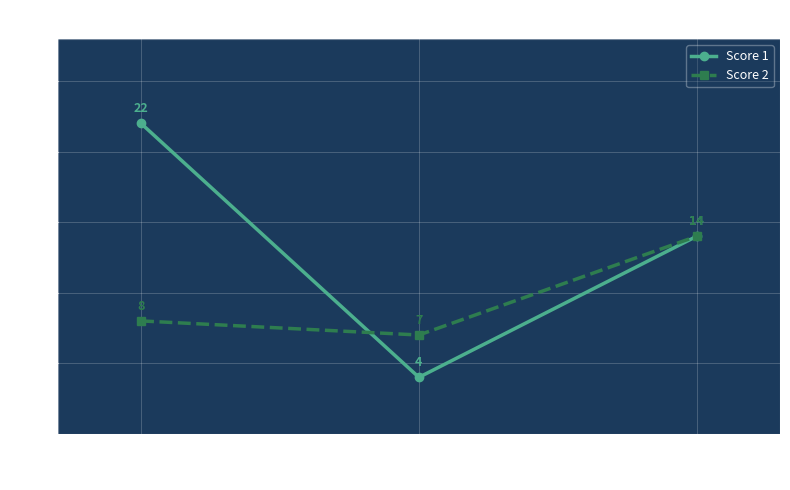

How many data points in Score 2 are less than 8?

1